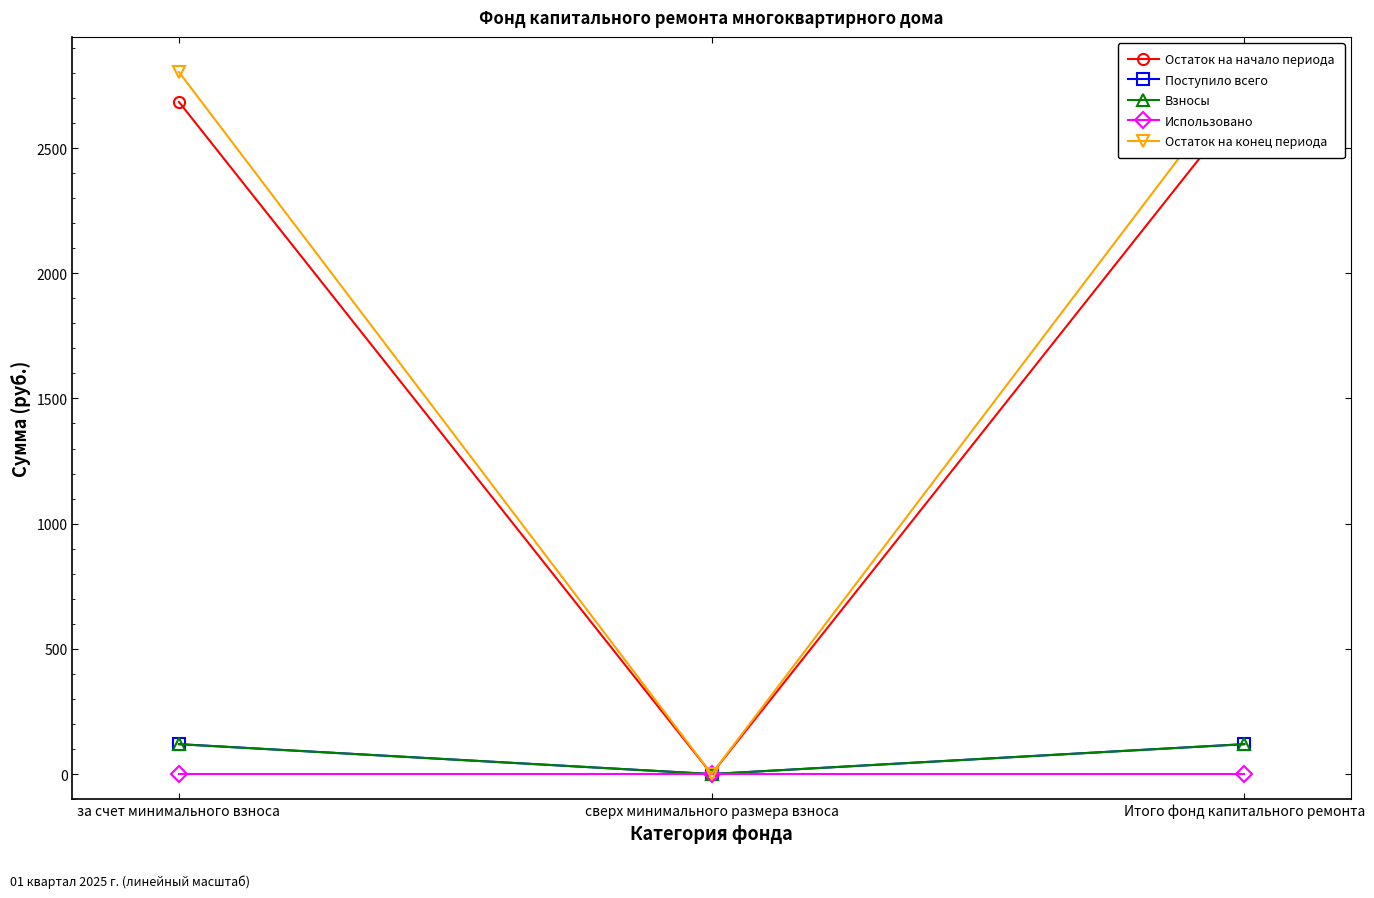

Is it true that Взносы equals 77.4 at за счет минимального взноса?

False